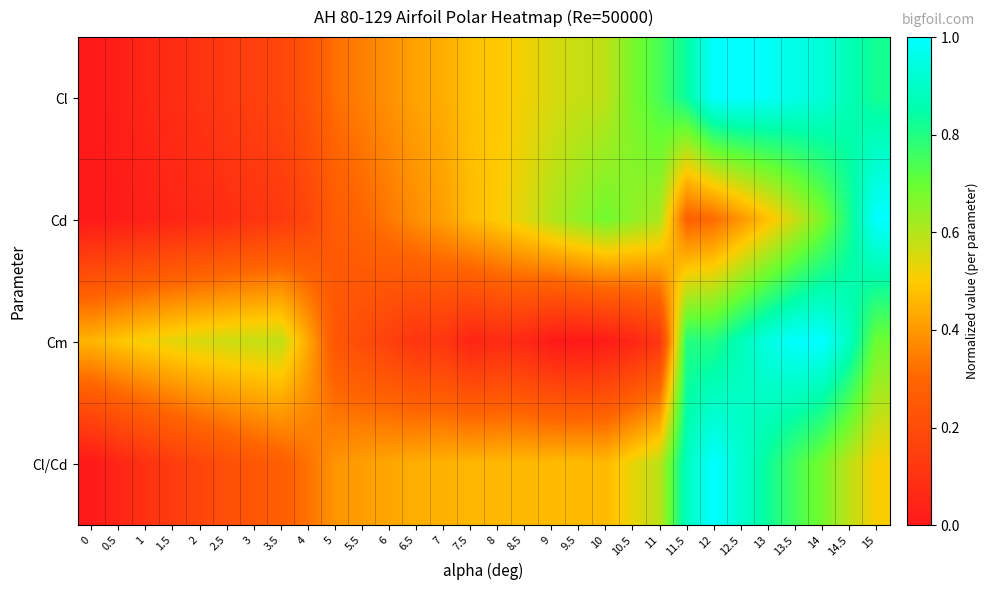

At how many categories does at least one series exceed 0?

30